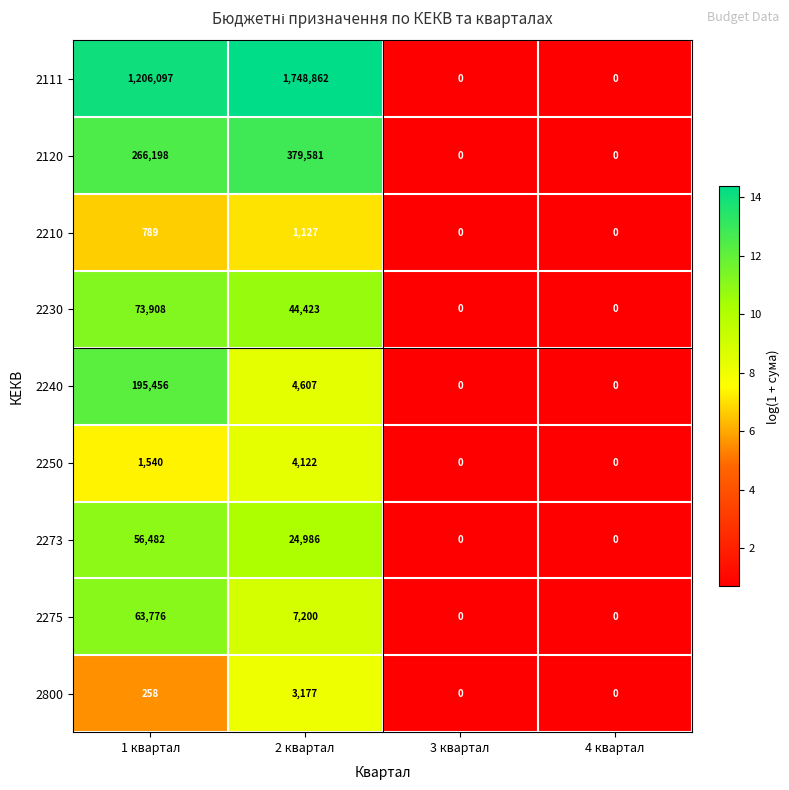

Is the value of 2240 at 4 квартал greater than the value of 2111 at 1 квартал?

No